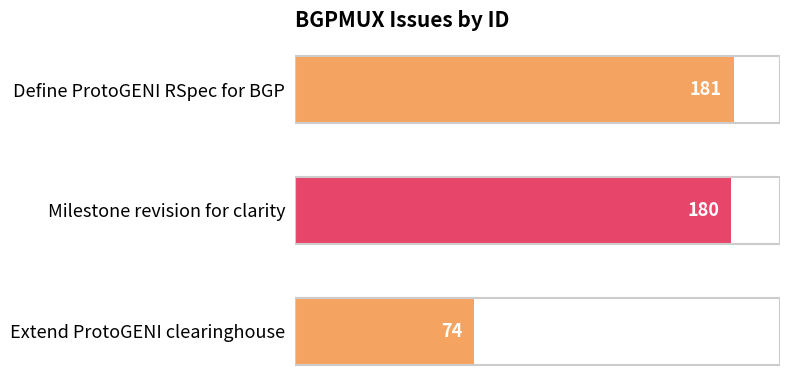

Which category has the highest value across all series?

Define ProtoGENI RSpec for BGP